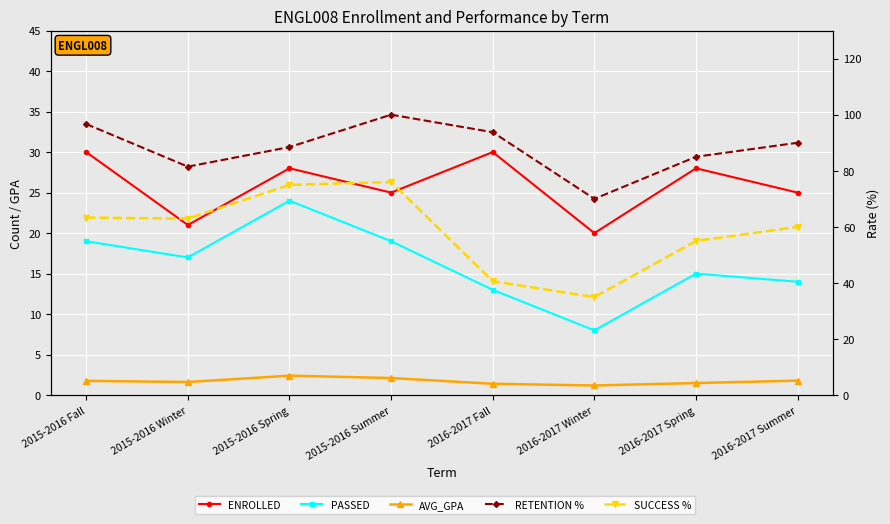

True or false: ENROLLED and SUCCESS % intersect in this chart.

False